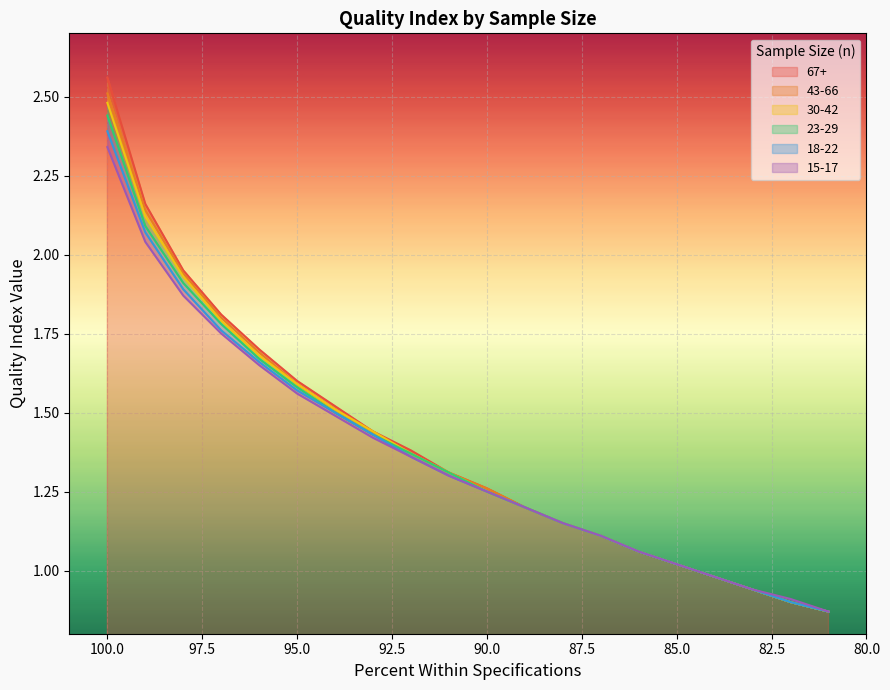

Rank the categories by 15-17 value from lowest to highest.

81, 82, 83, 84, 85, 86, 87, 88, 89, 90, 91, 92, 93, 94, 95, 96, 97, 98, 99, 100